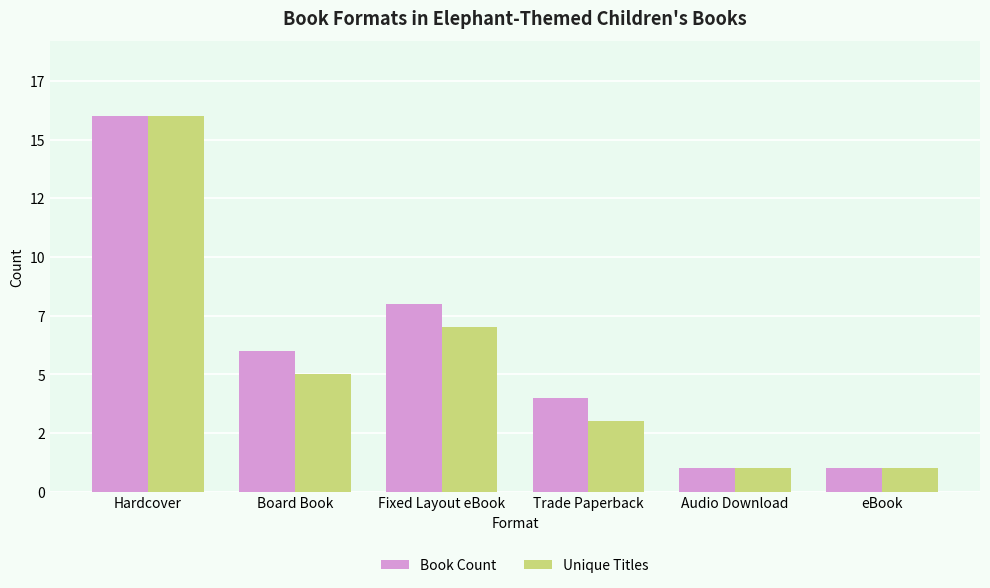

Which series changed the most between Fixed Layout eBook and eBook?

Book Count